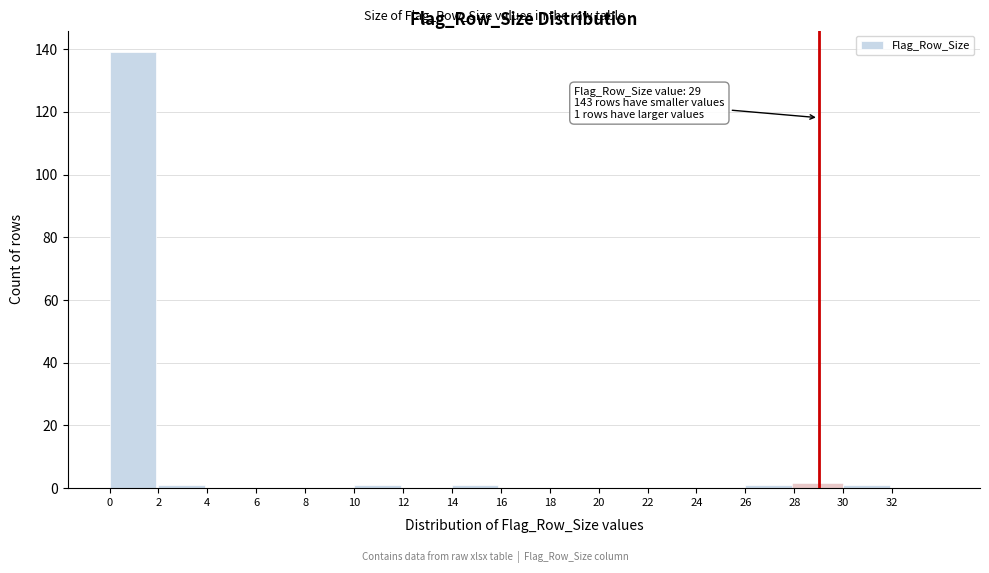

Over which range of the x-axis is the bar tallest?

0 to 2